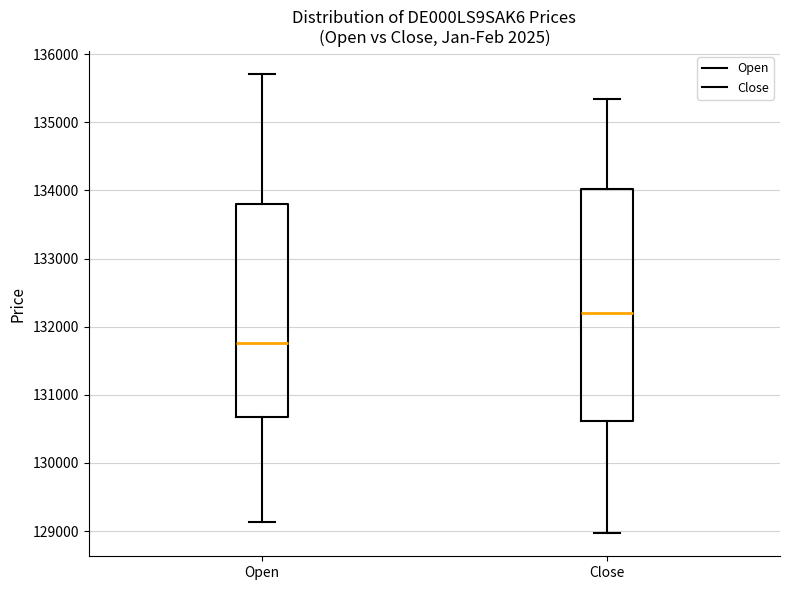

Comparing the boxes themselves (not the whiskers), which one is the tallest?

Close